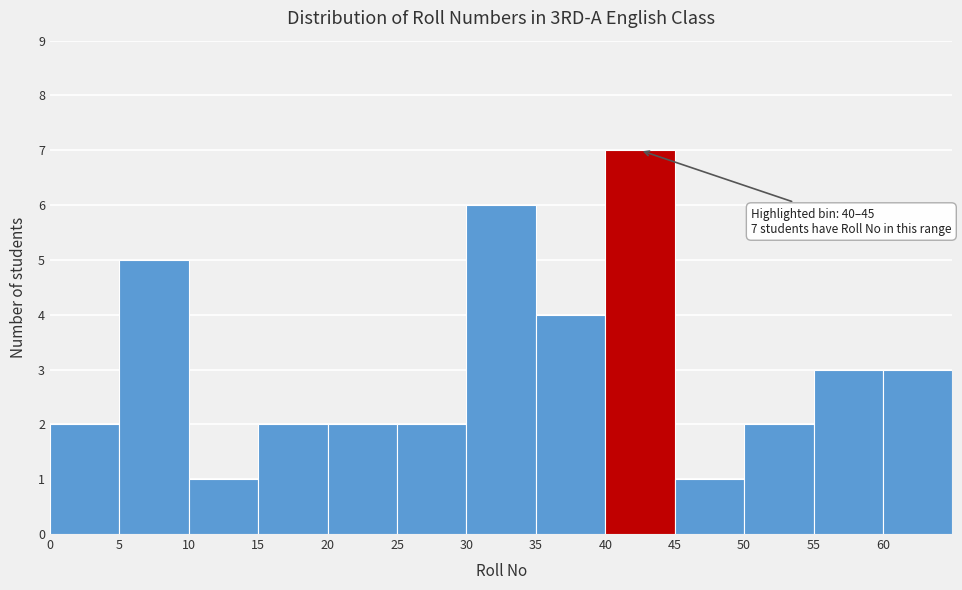

Which range on the x-axis has the tallest bar?

40 to 45